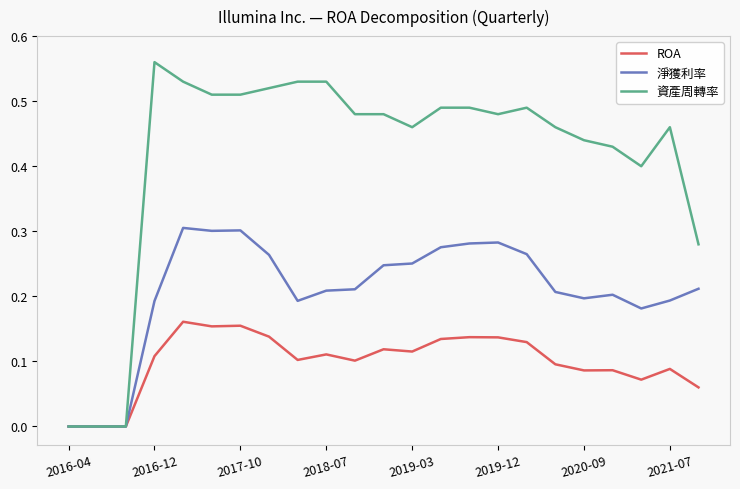

List the series in order of their peak value, highest first.

資產周轉率, 淨獲利率, ROA